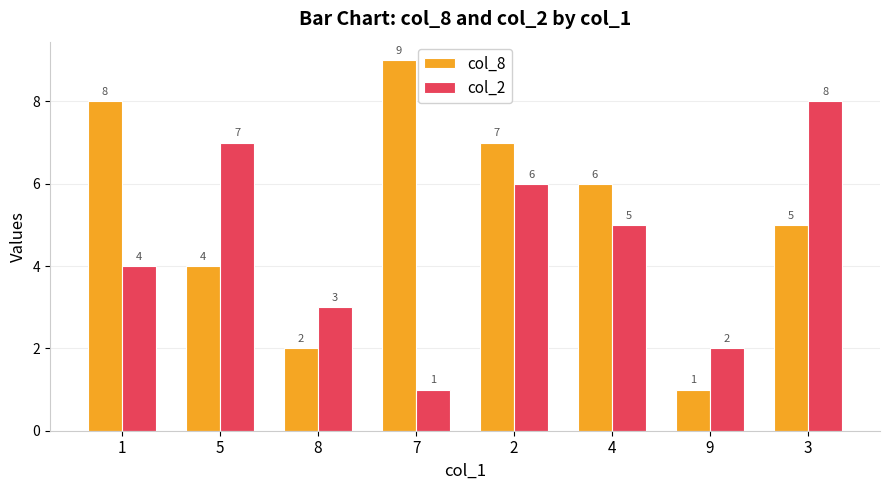

Rank the series by their maximum value, from lowest to highest.

col_2, col_8